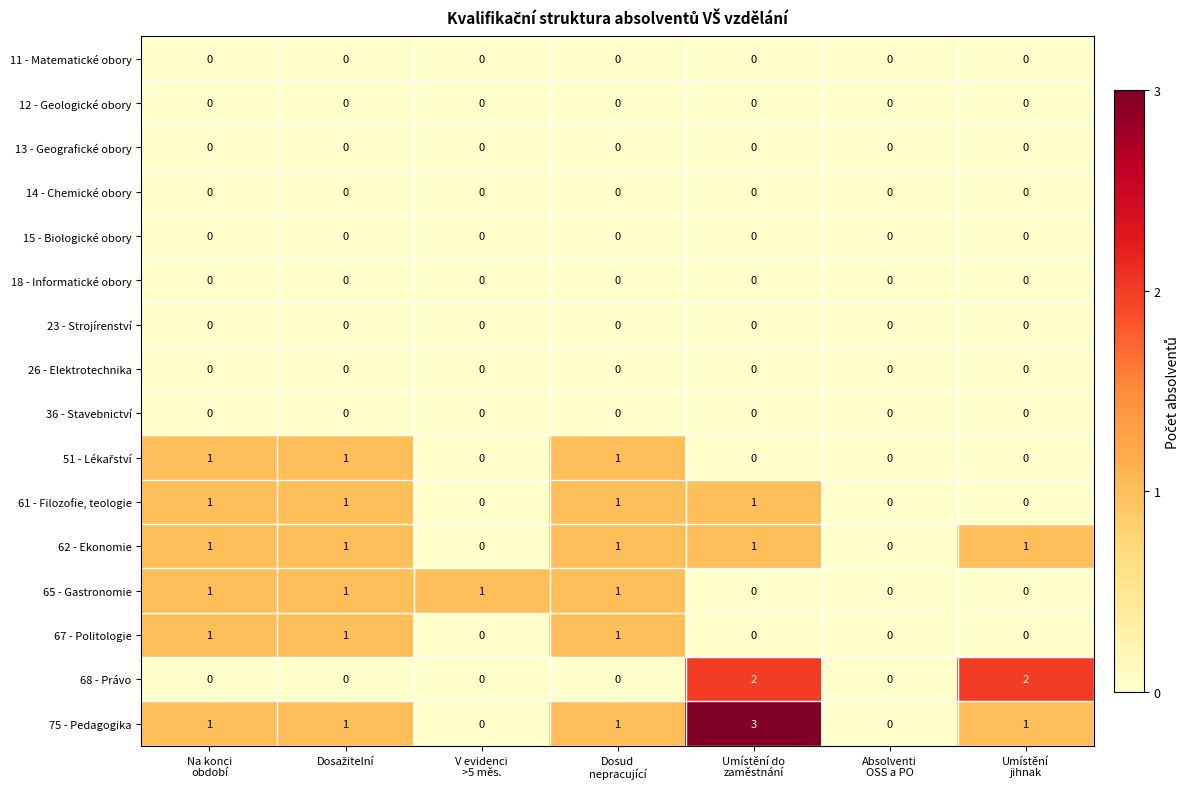

At which category is the sum across all series the highest?

Umístění do
zaměstnání